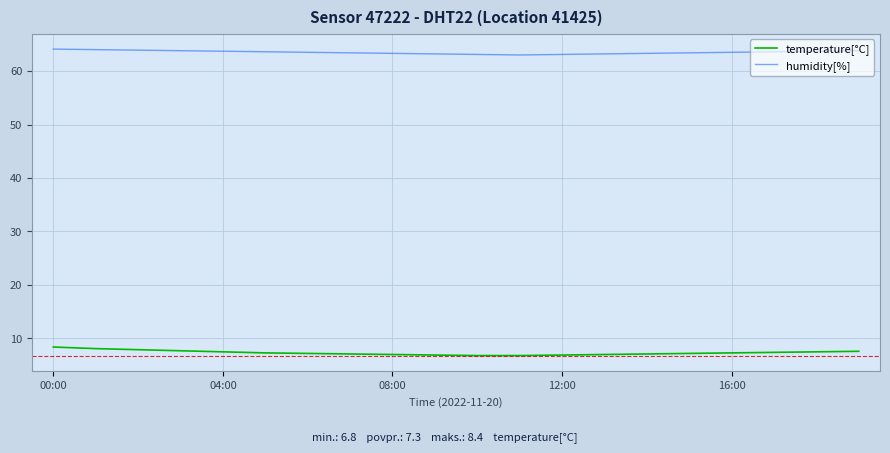

What is the maximum value shown in the chart?

64.1